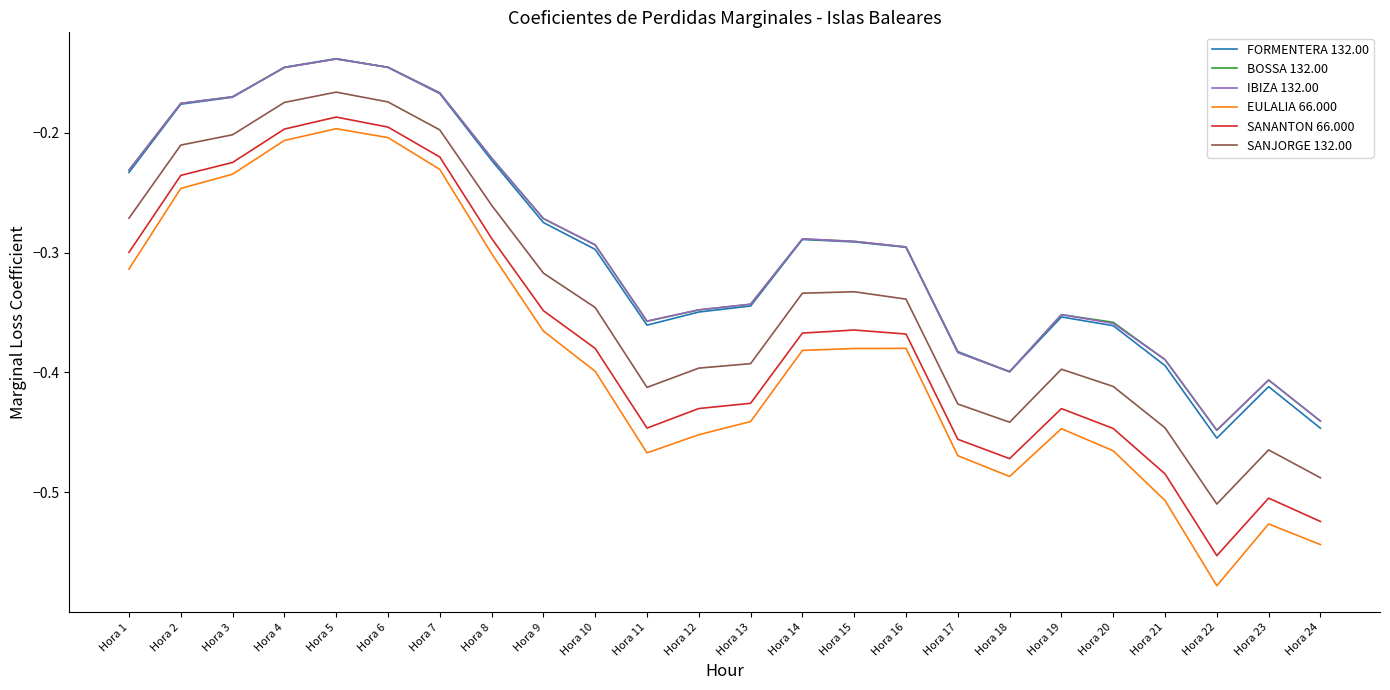

Between Hora 7 and Hora 8, which series saw the biggest shift?

EULALIA 66.000